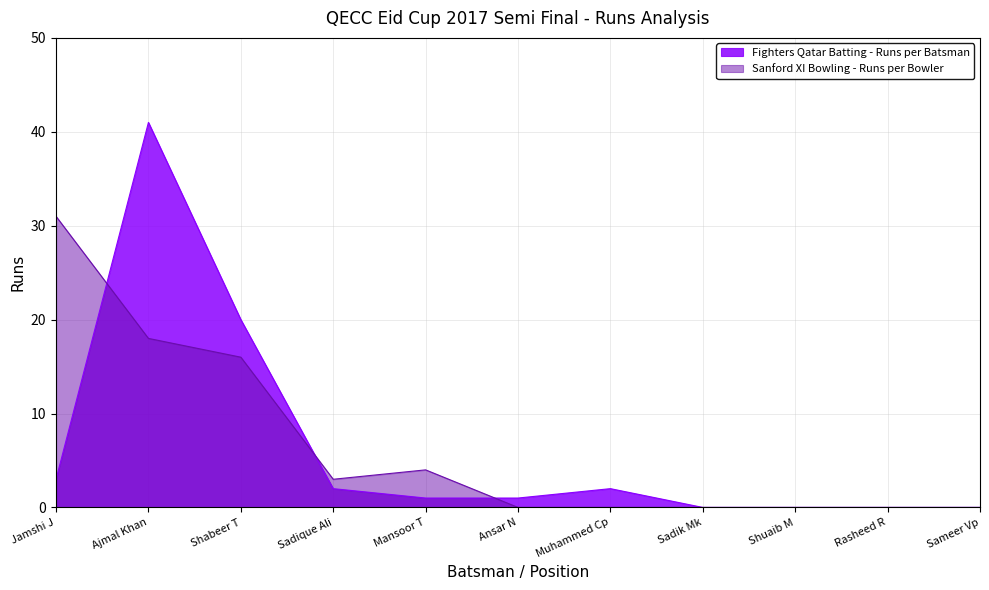

How many data points in Sanford XI Bowling - Runs per Bowler are above 0?

5